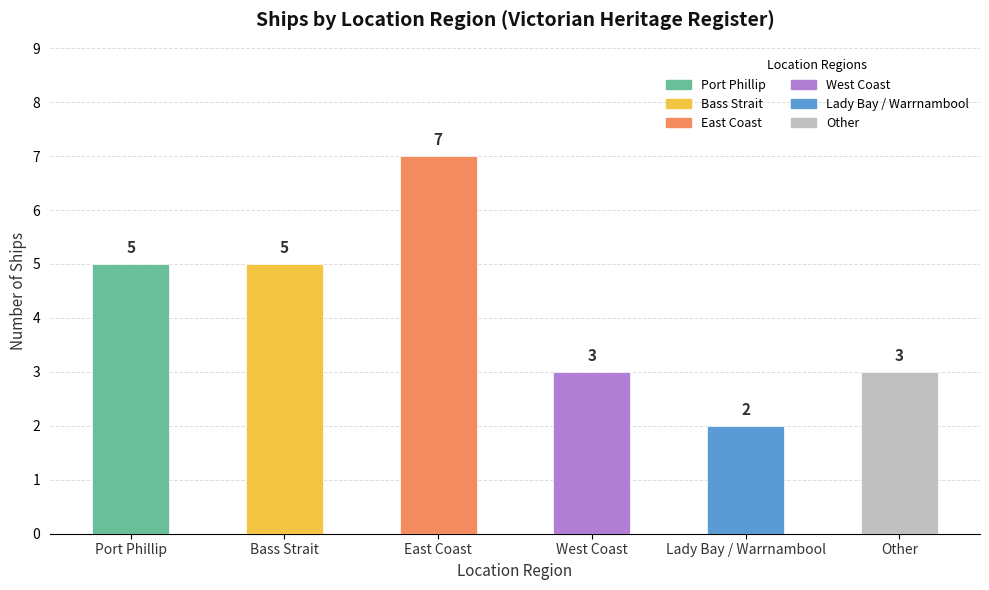

Reading right to left, list all the values displayed in this chart.

Other=3	Lady Bay / Warrnambool=2	West Coast=3	East Coast=7	Bass Strait=5	Port Phillip=5